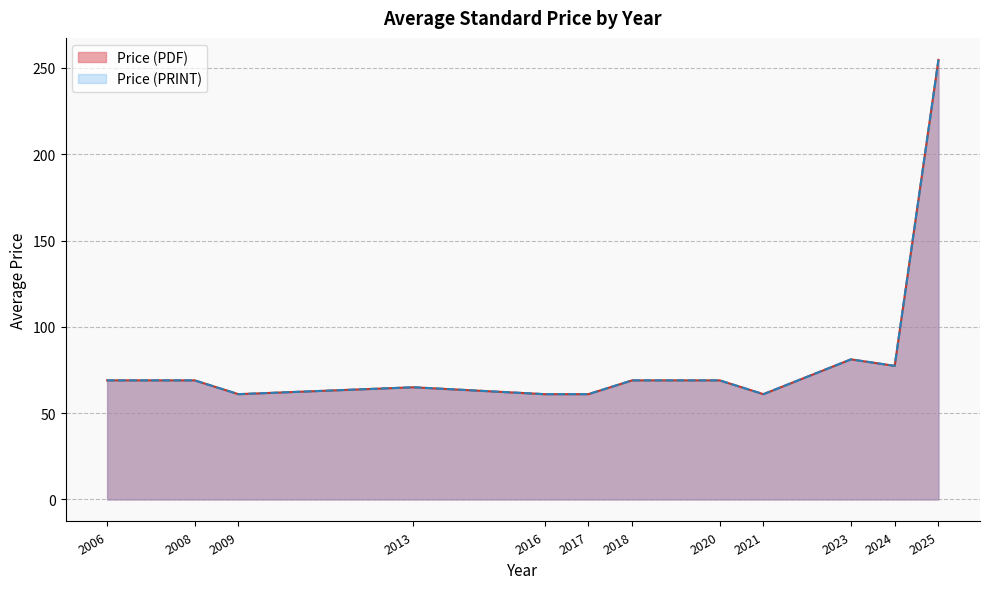

Between 2008 and 2013, which series saw the biggest shift?

Price (PDF)